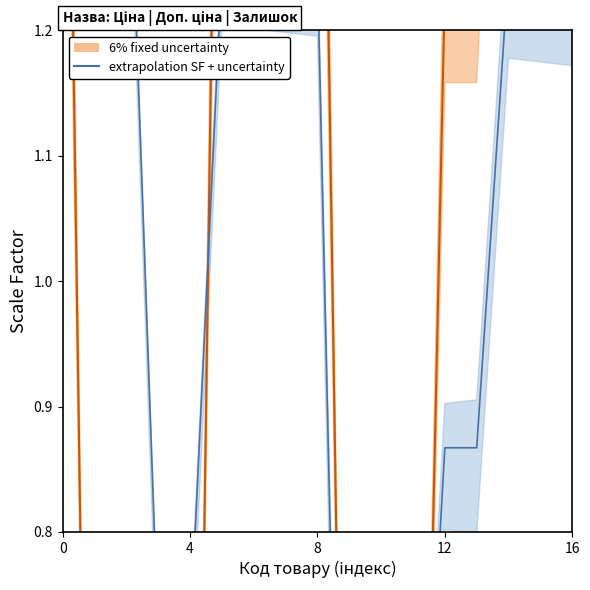

What is the difference between the maximum and minimum values in the Ціна series?

1.8